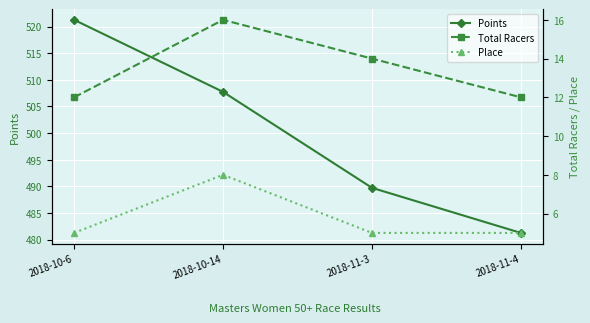

At which category is the sum across all series the highest?

2018-10-6